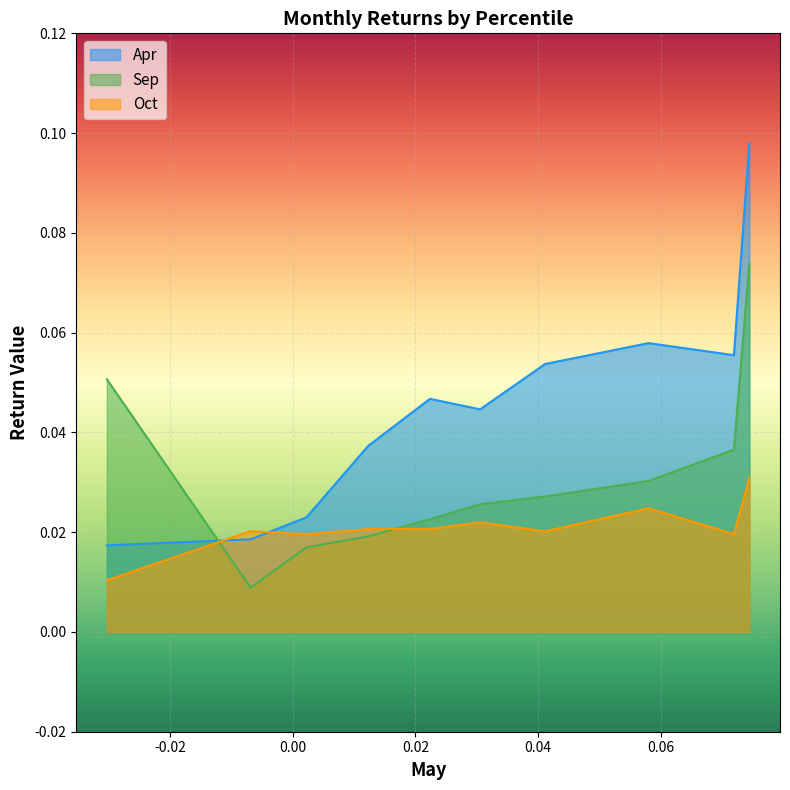

At which category is the sum across all series the highest?

pct95